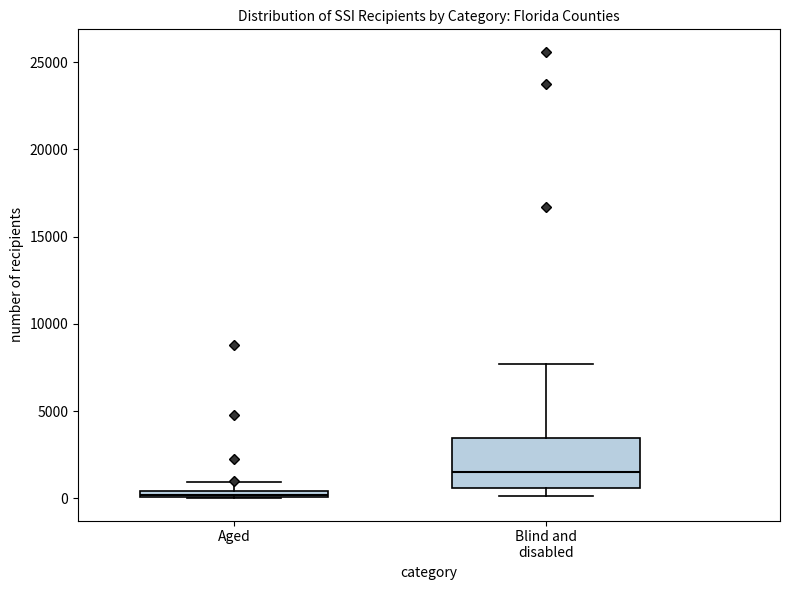

Which box's median line is the highest?

Blind and disabled